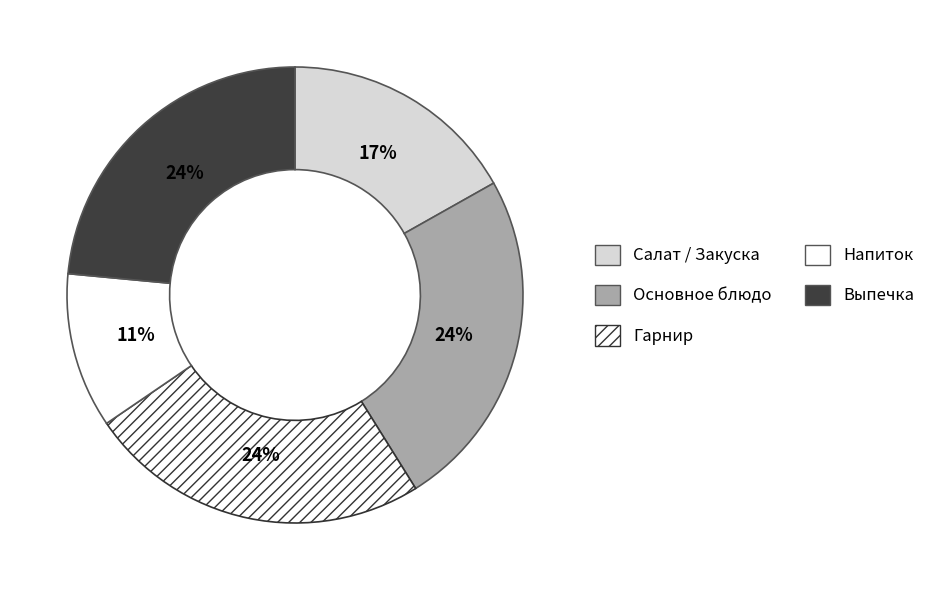

Which slice is the smallest?

Напиток